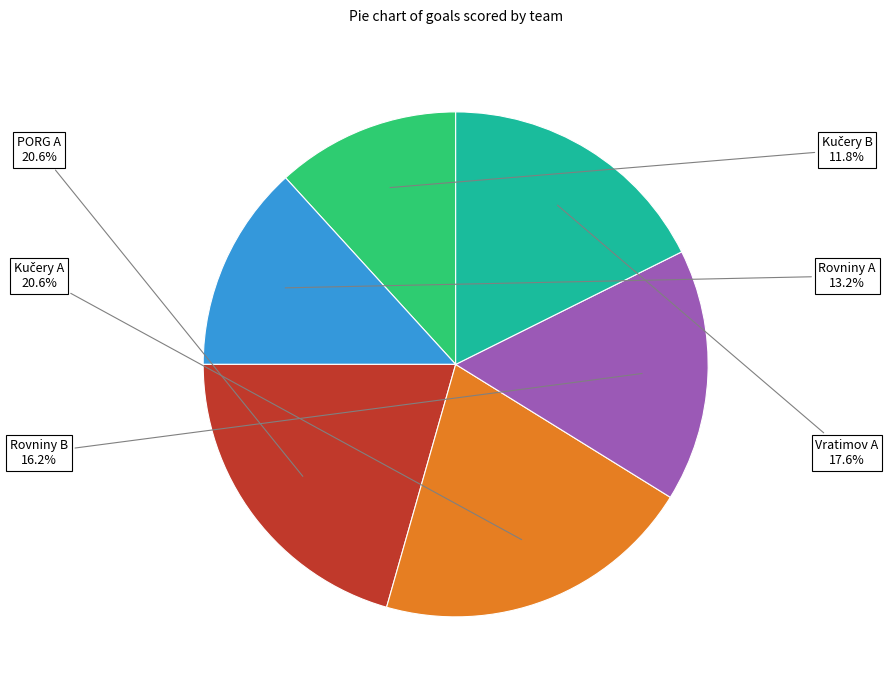

Is there any slice that represents more than half of the pie?

No